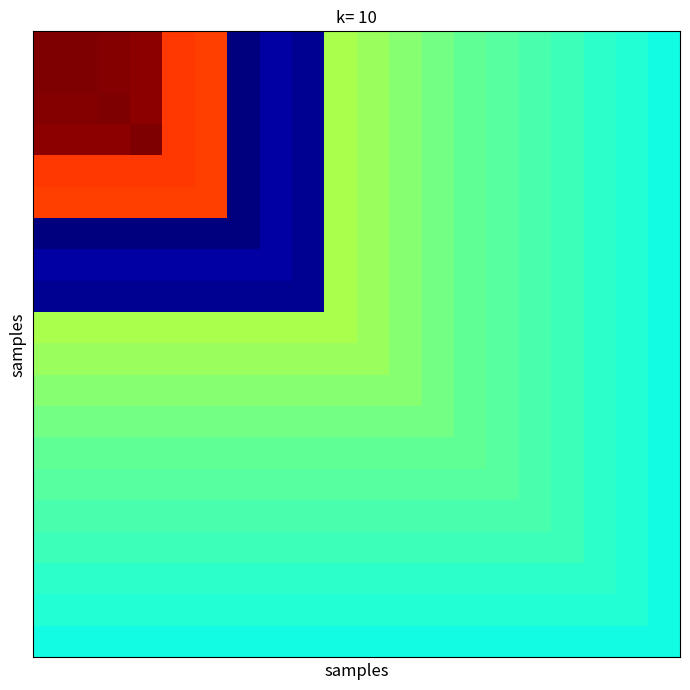

What is the maximum value shown in the chart?

25.2